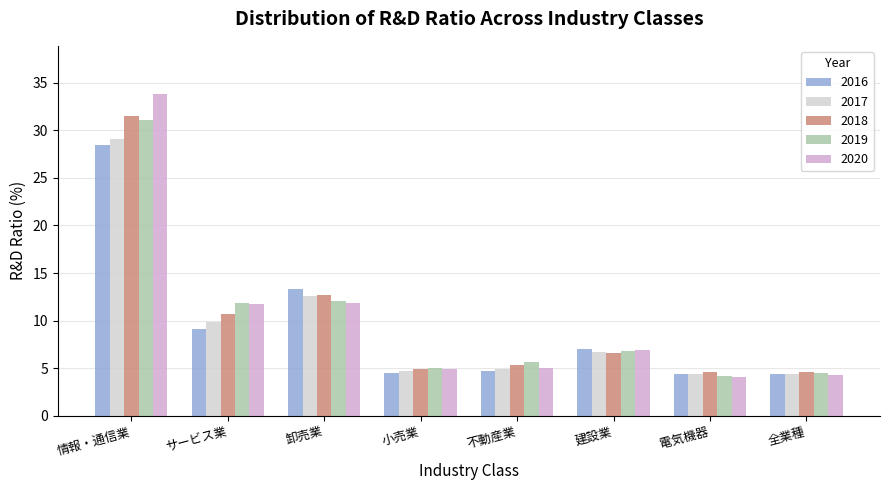

Which series changed the most between 情報・通信業 and 不動産業?

2020